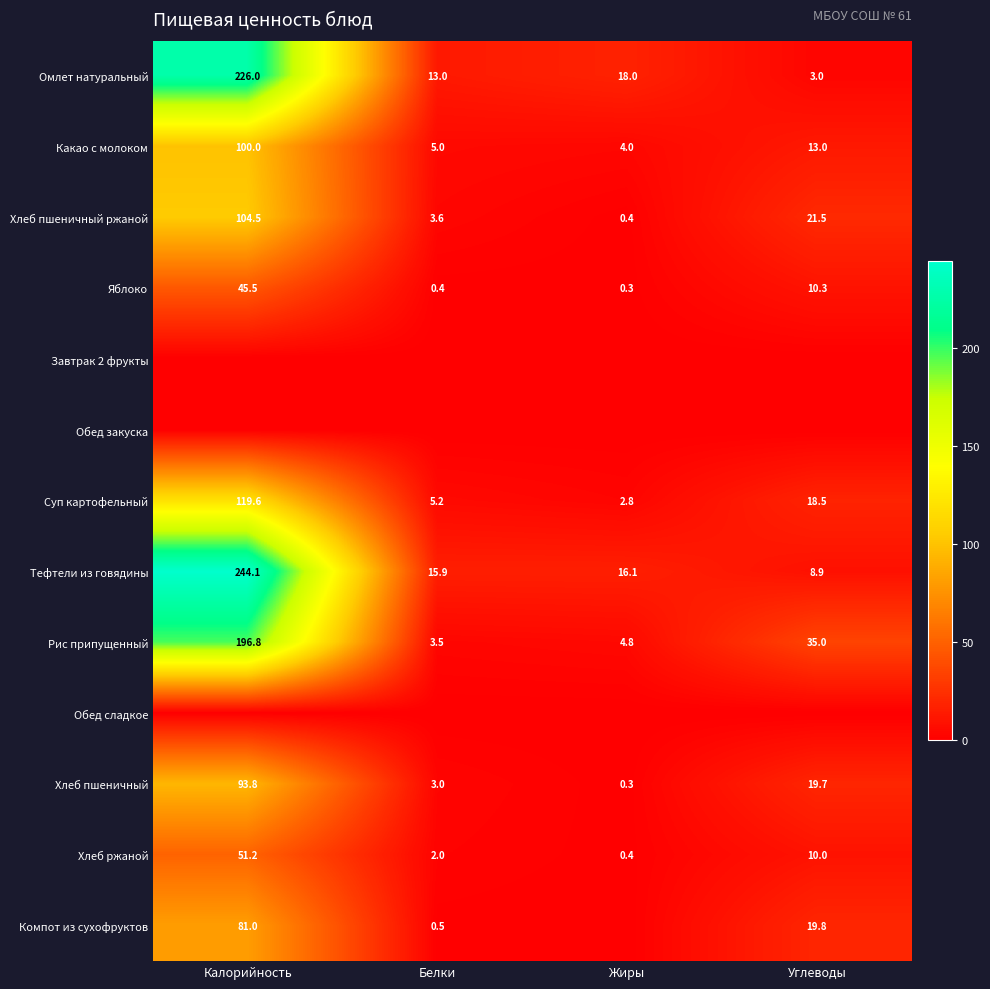

What is the total value across all series at Углеводы?

159.7